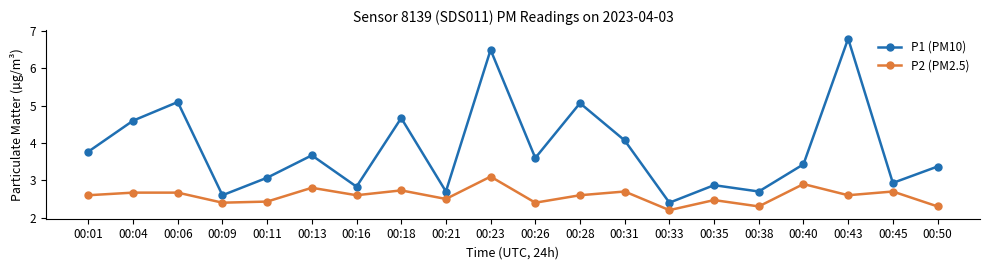

What is the difference between the P1 (PM10) values at 00:45 and 00:28?

2.1